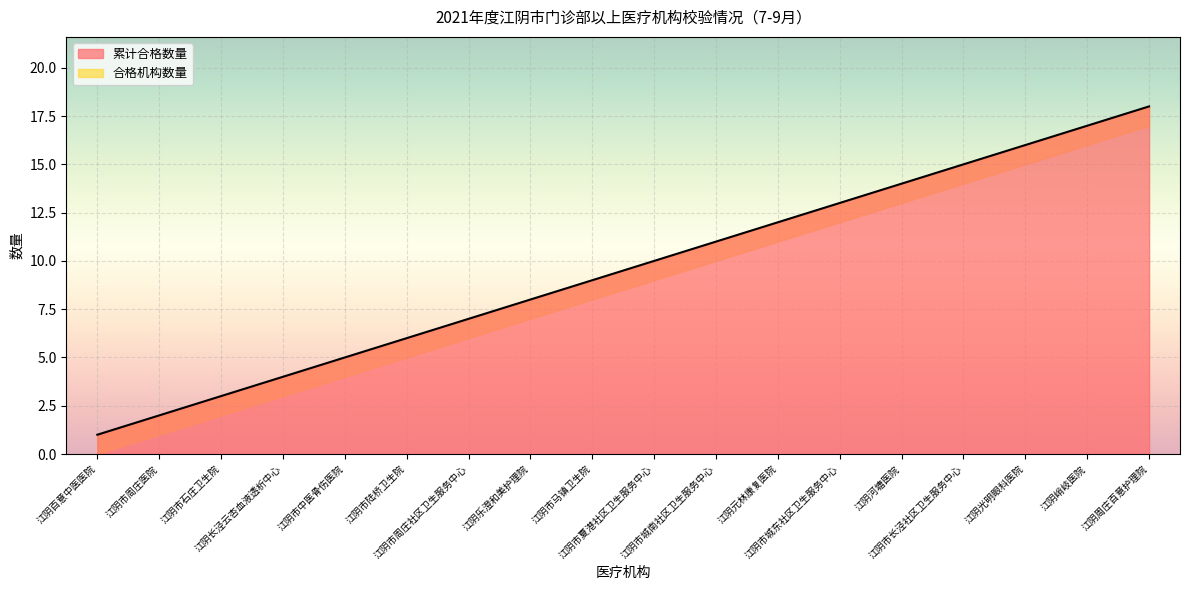

List the labels in order of value, smallest first.

江阴百意中医医院, 江阴市周庄医院, 江阴市石庄卫生院, 江阴长泾云杏血液透析中心, 江阴市中医骨伤医院, 江阴市陆桥卫生院, 江阴市周庄社区卫生服务中心, 江阴乐澄和美护理院, 江阴市马镇卫生院, 江阴市夏港社区卫生服务中心, 江阴市城南社区卫生服务中心, 江阴元林康复医院, 江阴市城东社区卫生服务中心, 江阴河塘医院, 江阴市长泾社区卫生服务中心, 江阴光明眼科医院, 江阴峭岐医院, 江阴周庄百意护理院